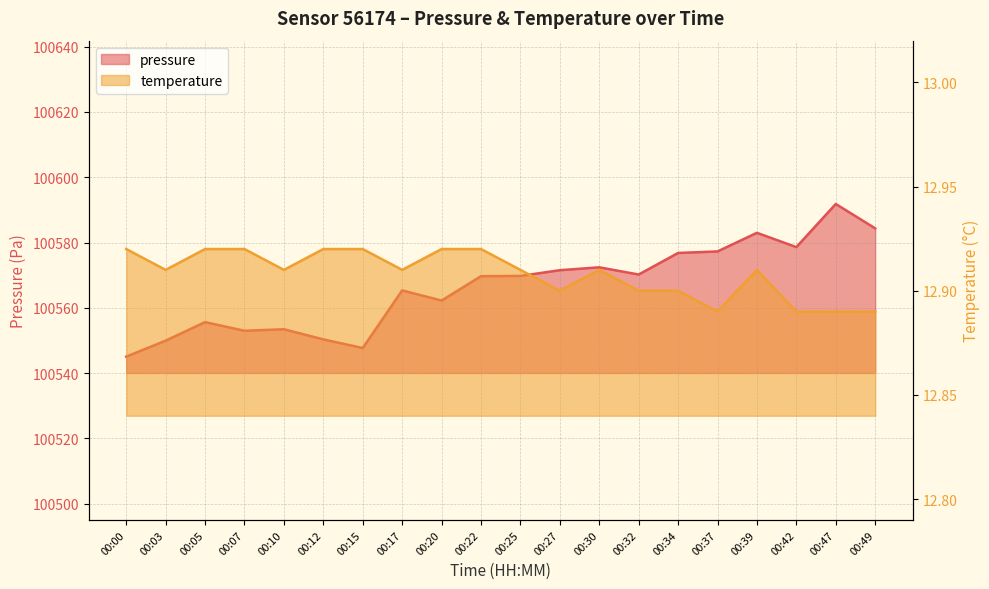

Is the value of pressure at 00:20 greater than the value of temperature at 00:22?

Yes